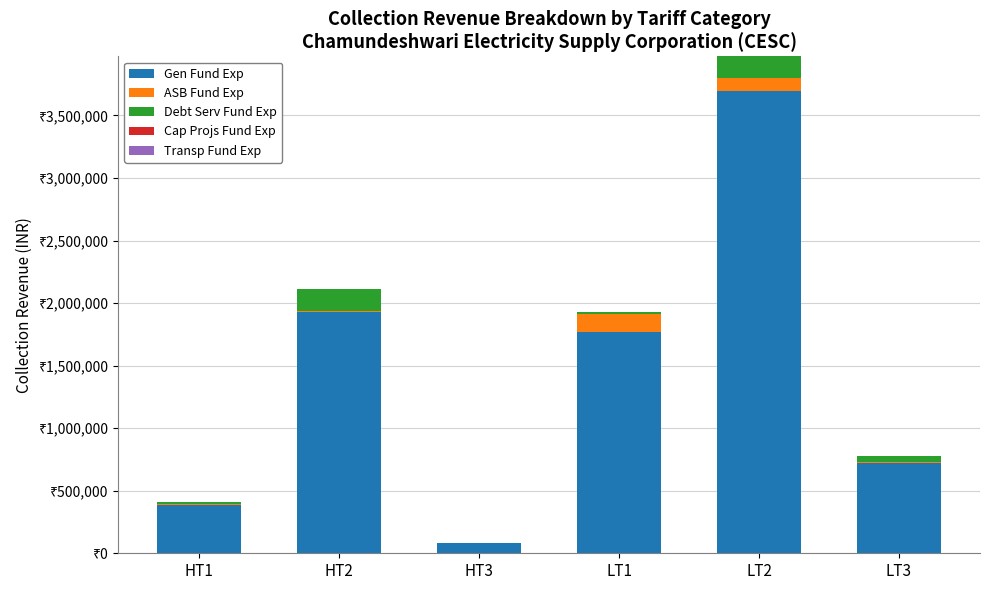

Where does the Gen Fund Exp series first go above 1771300?

HT2